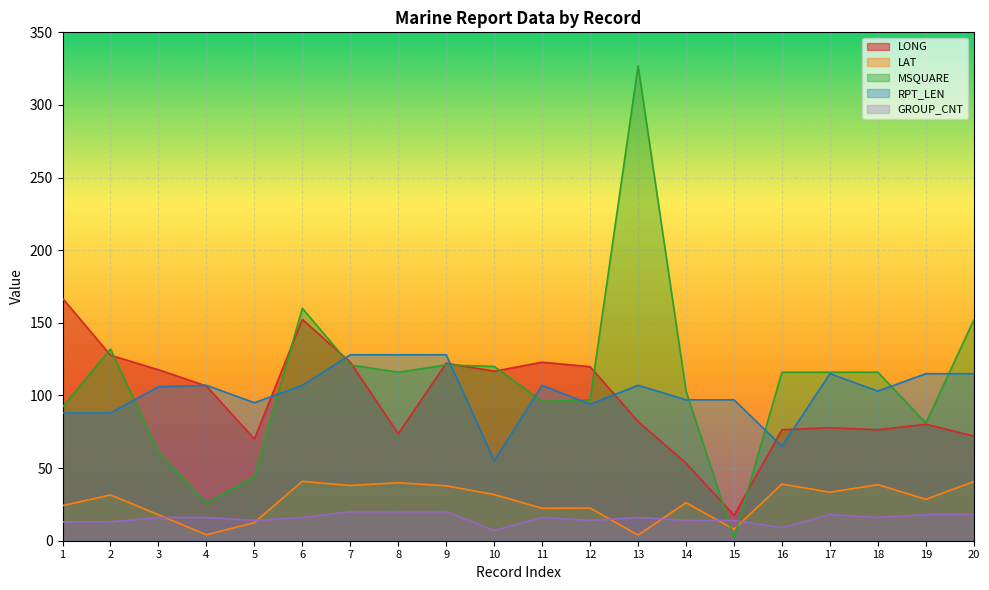

What is the difference between the LAT values at 5 and 16?

26.5